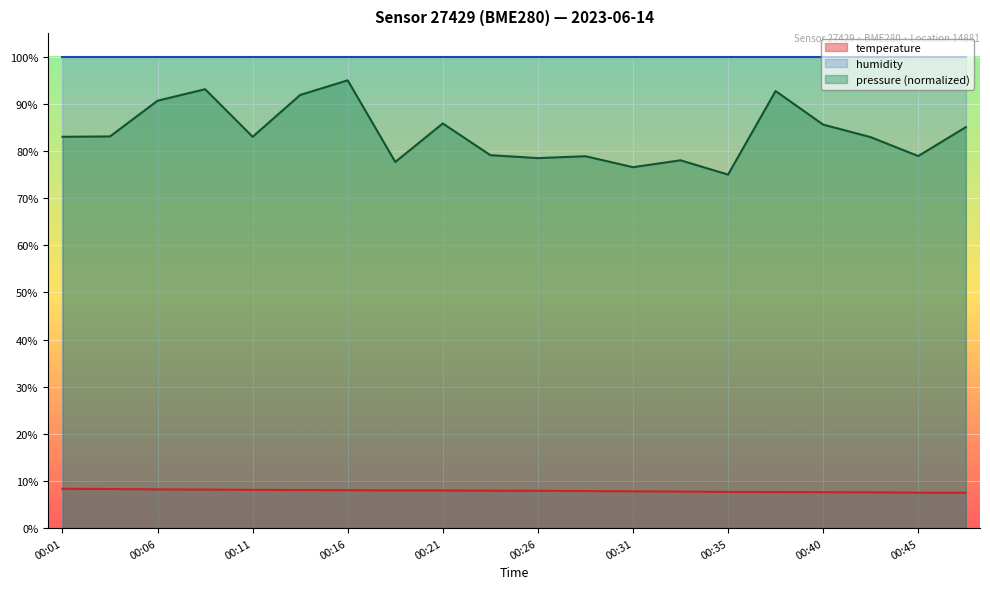

How many lines are shown in the chart?

3